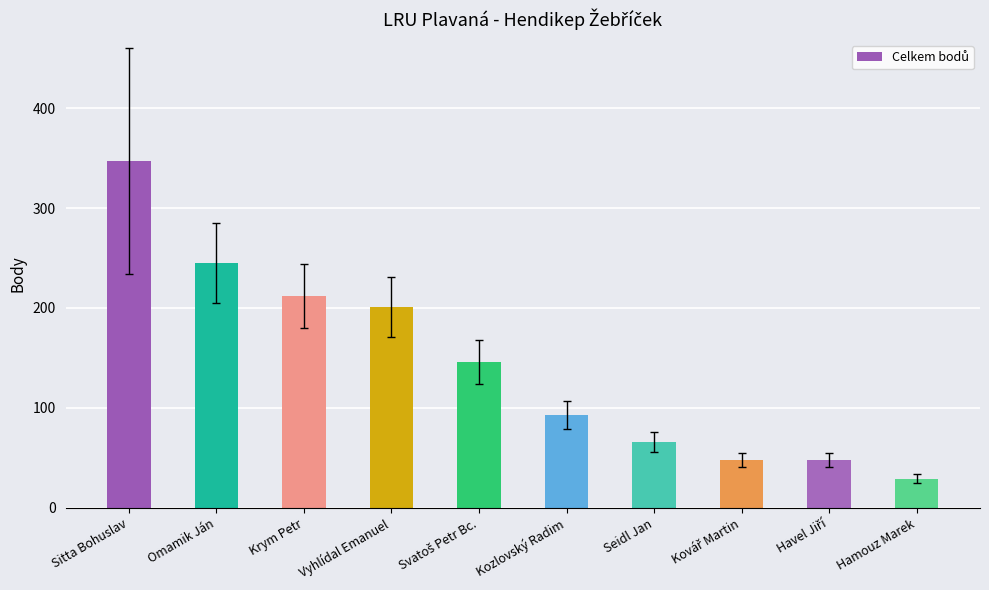

What is the label of the 9th bar from the right?

Omamik Ján